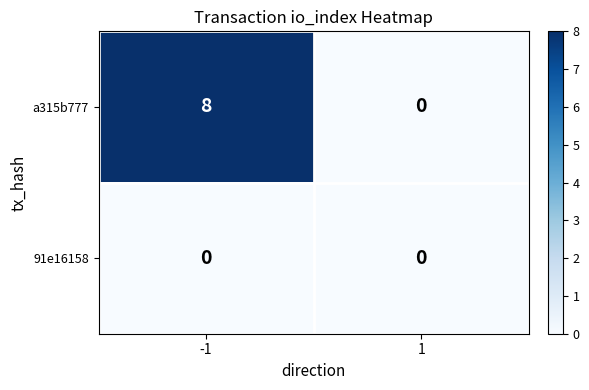

The a315b777 series shows 0 at 1. True or false?

True